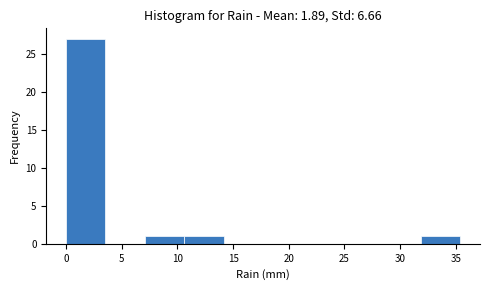

Reading left to right, transcribe this chart: for each bar, give the range it covers on the x-axis and its height. Neither the bar edges nor the heights are printed on the chart, so give them approximately, as read against the axes.

0.0 to 3.5: 27
3.5 to 7.0: 0
7.0 to 10.5: 1
10.5 to 14.0: 1
14.0 to 17.5: 0
17.5 to 21.0: 0
21.0 to 25.0: 0
25.0 to 28.5: 0
28.5 to 32.0: 0
32.0 to 35.5: 1